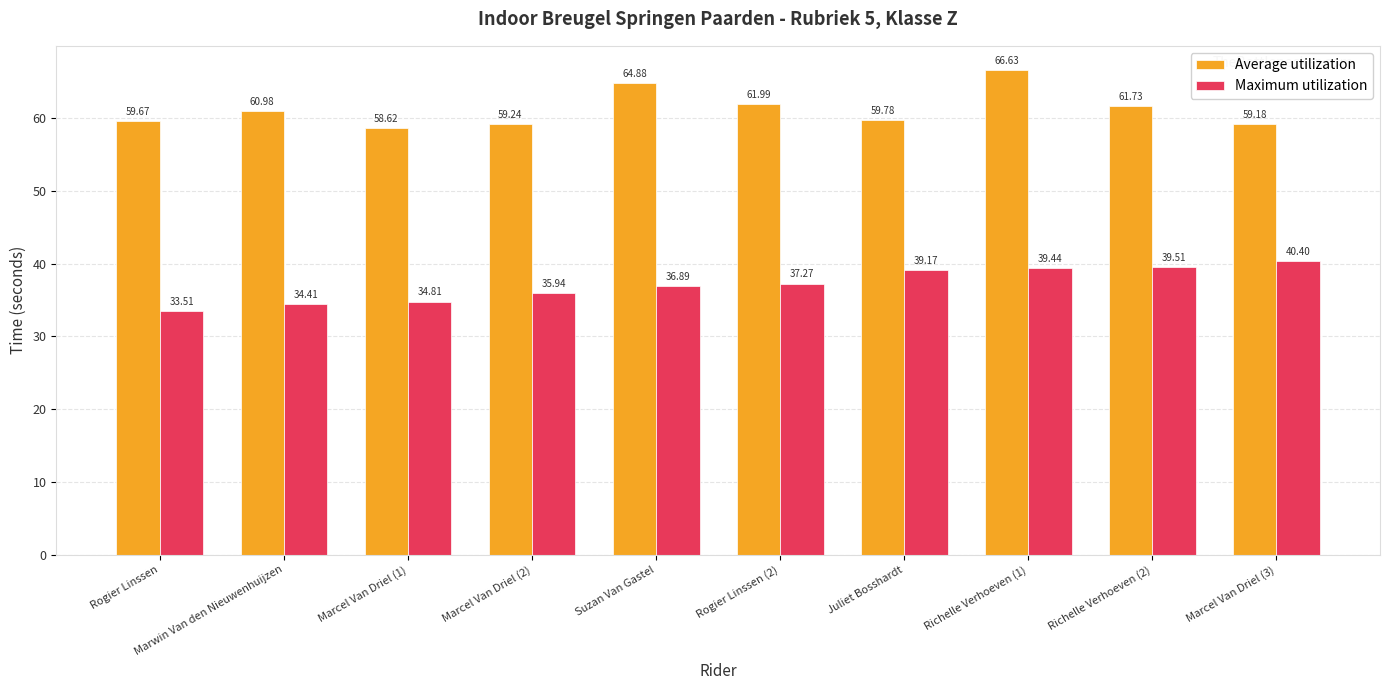

What position from the left is Richelle Verhoeven (2)?

9